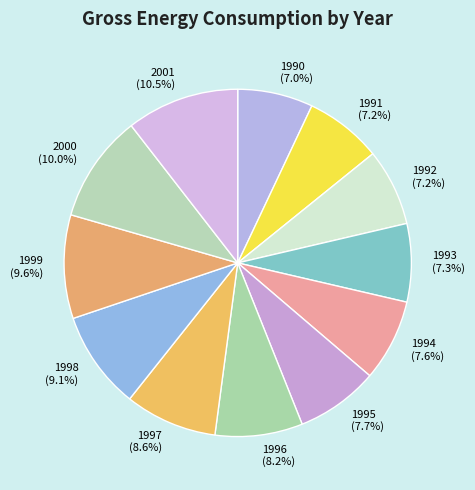

Does any single category account for the majority?

No